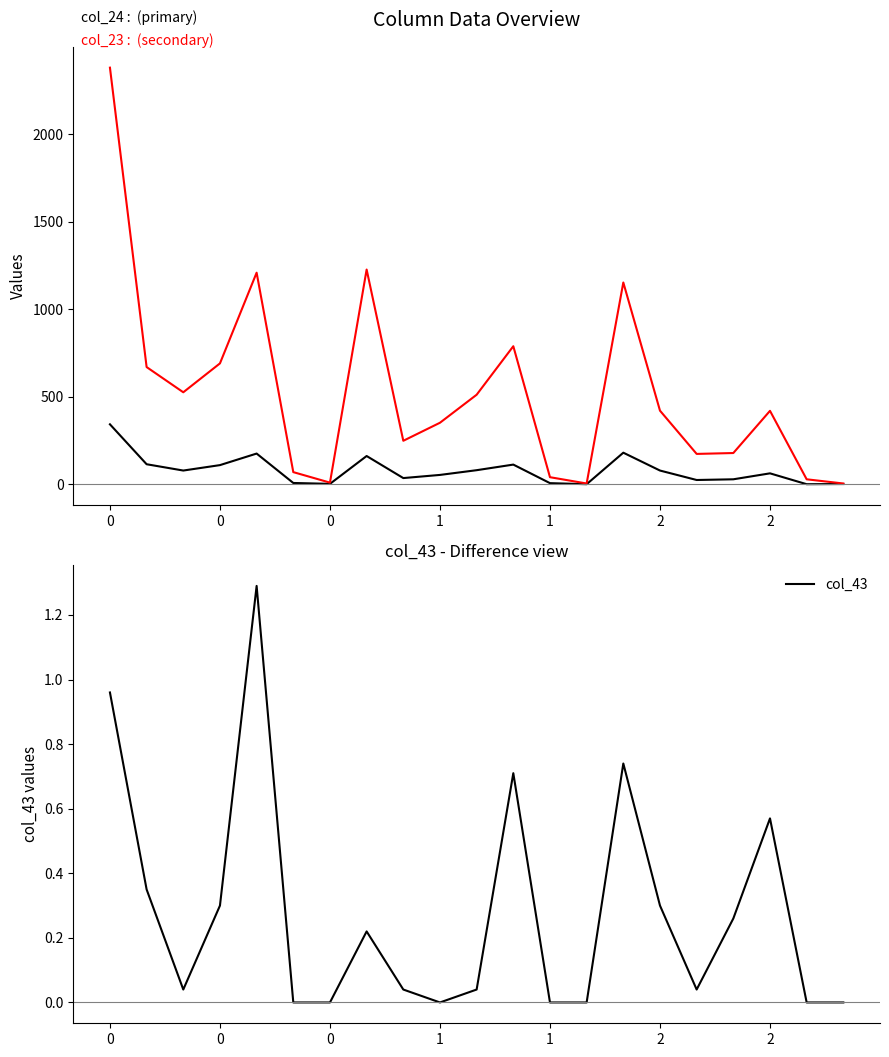

How many lines are shown in the chart?

3